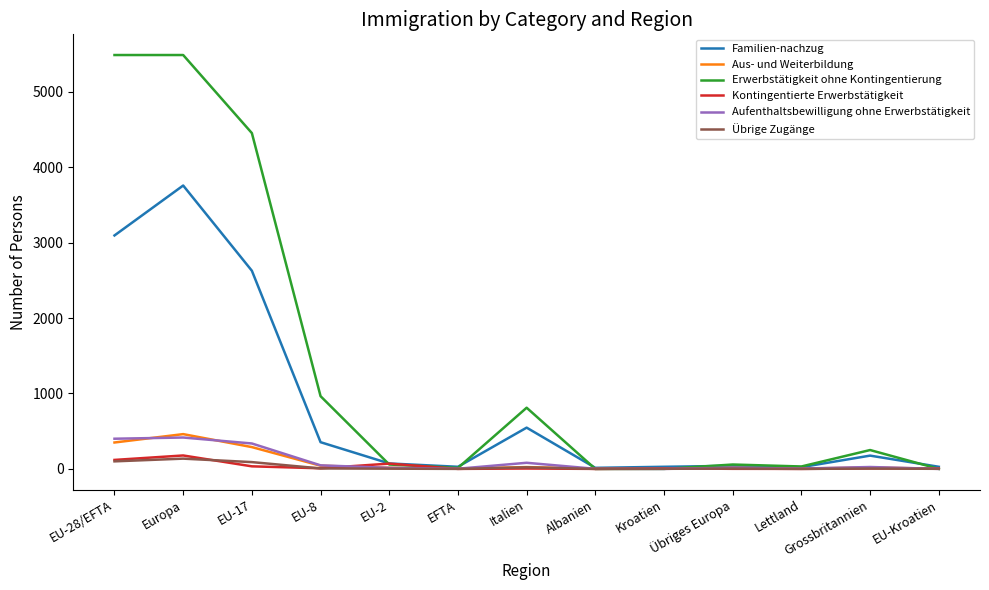

The value of Übrige Zugänge at Albanien is 0. True or false?

True